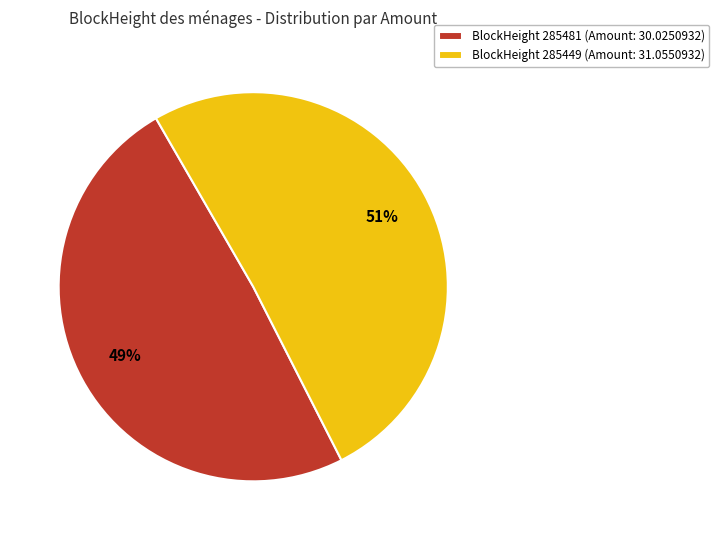

Is it true that BlockHeight 285449 (Amount: 31.0550932) is 45% of the pie?

False